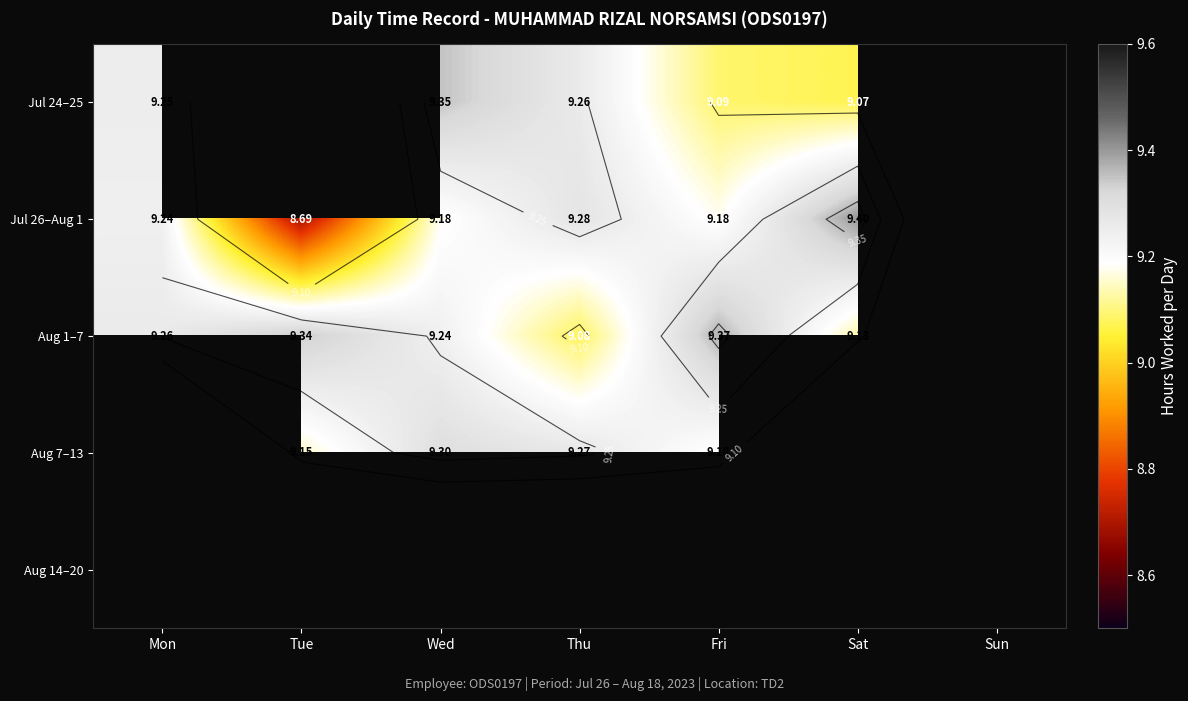

Which category has the highest value in the Aug 1–7 series?

Fri